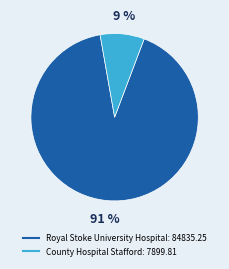

True or false: County Hospital Stafford accounts for 9% of the total.

True